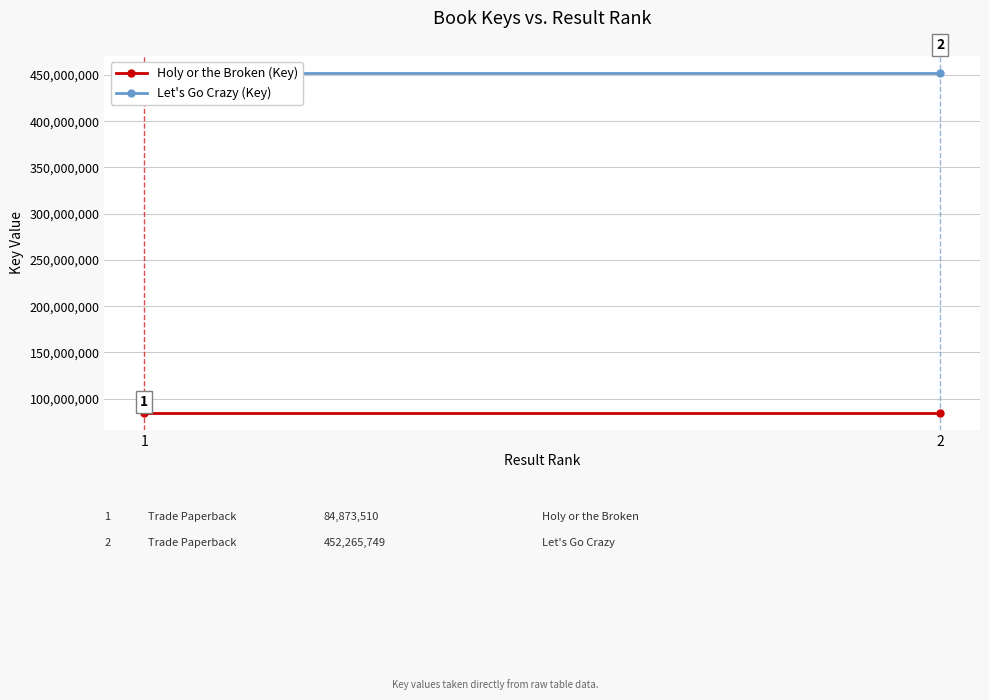

Which series has the widest spread of values?

Holy or the Broken (Key)